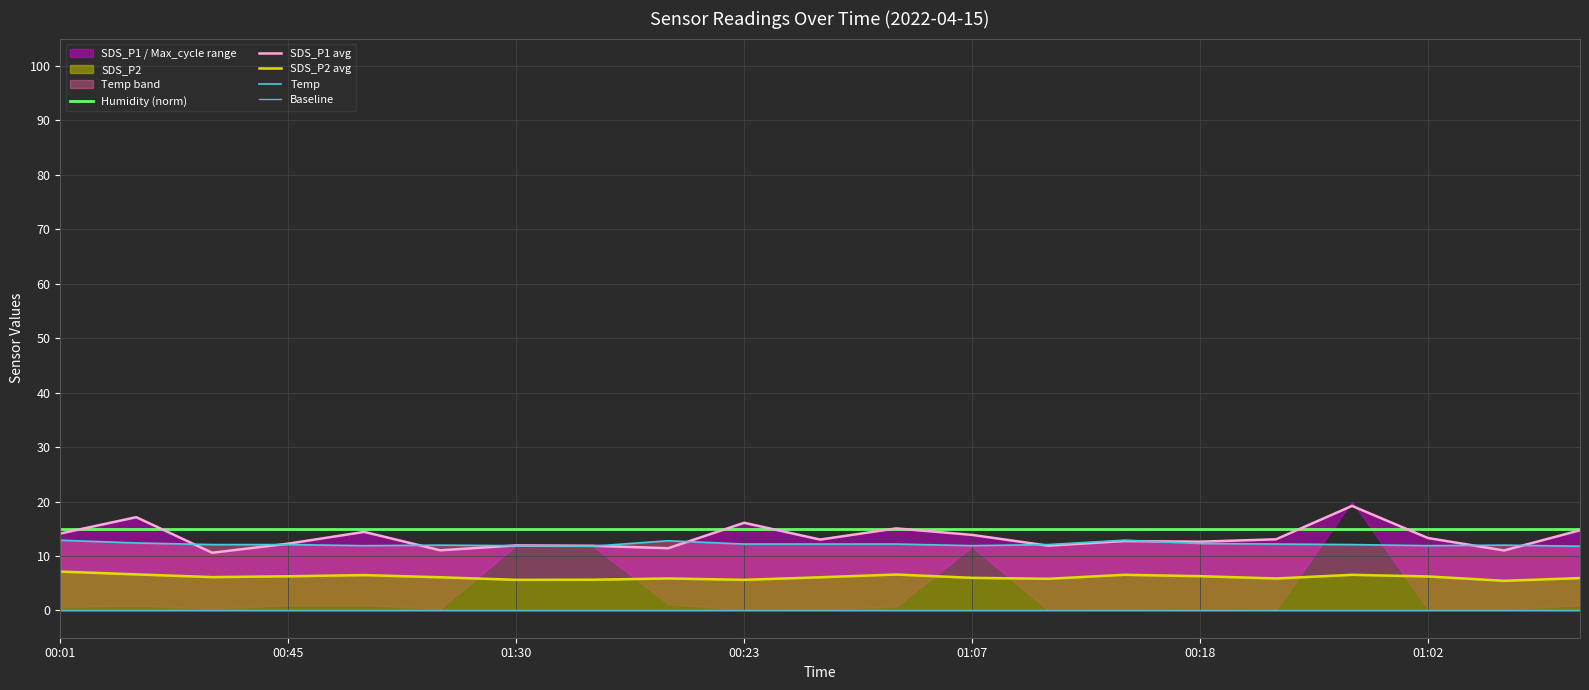

What position from the left is 01:00?

5